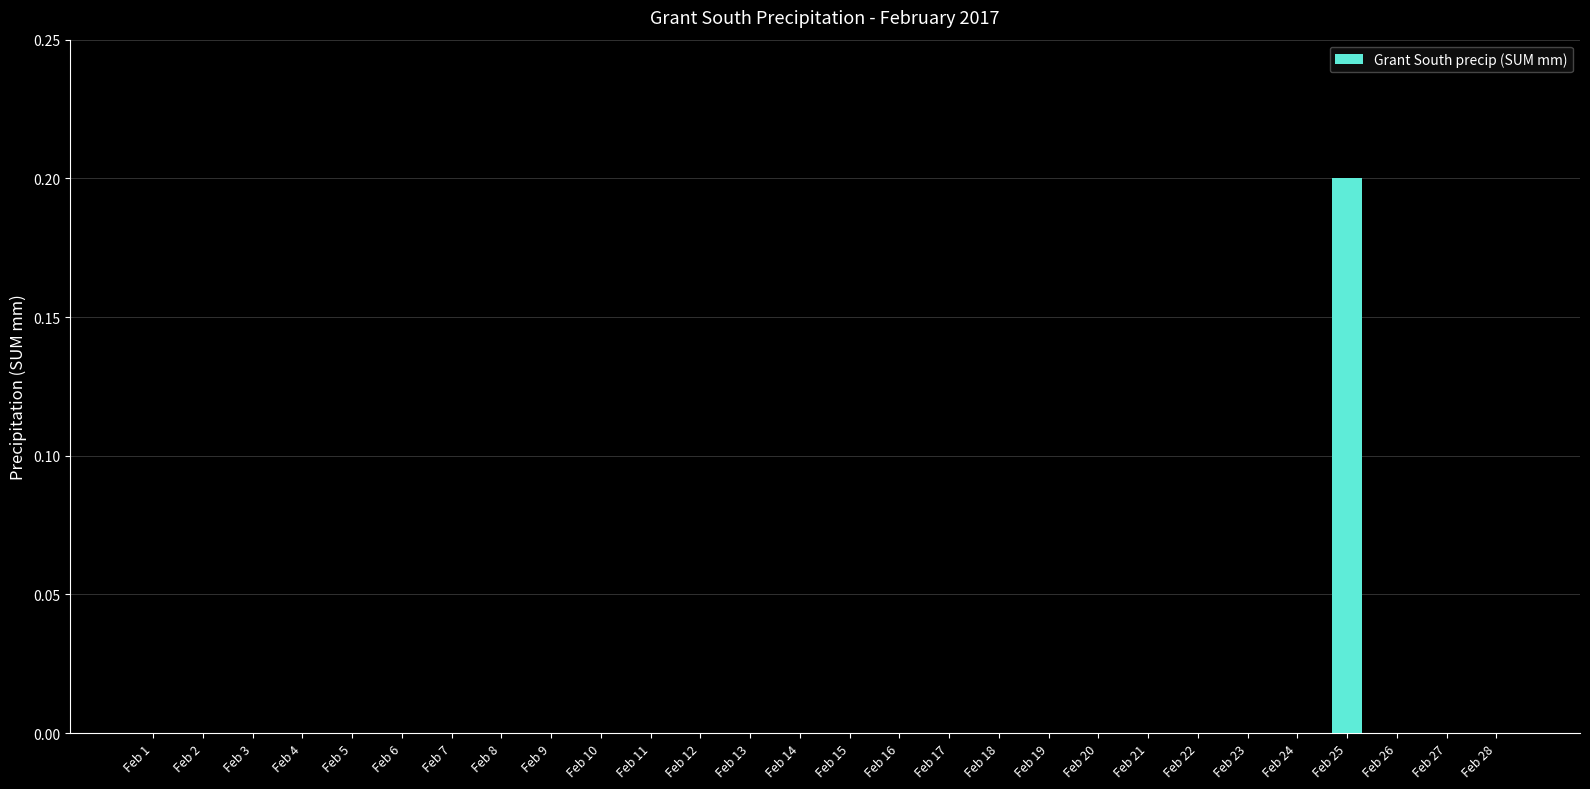

Which category has the highest value across all series?

Feb 25